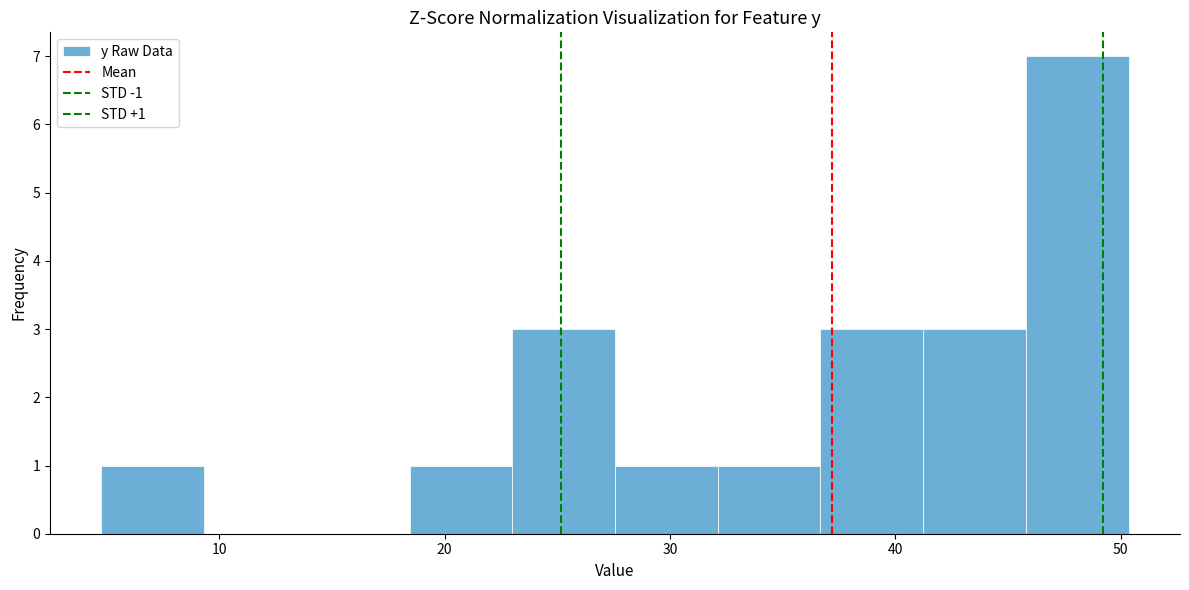

Over which range of the x-axis is the bar tallest?

46 to 50